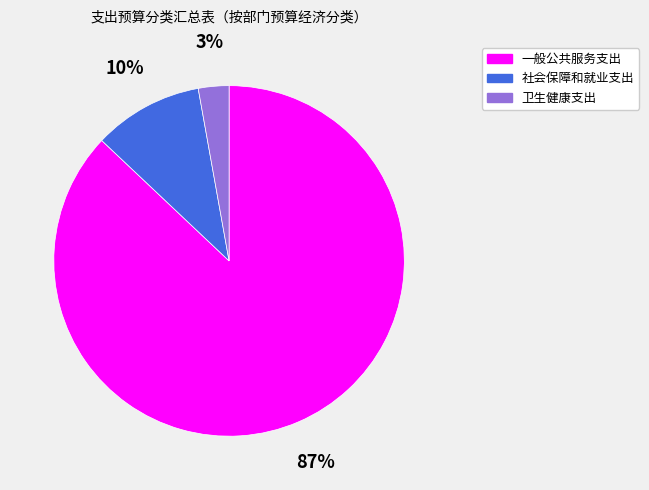

To the nearest percent, what percentage of the pie is 社会保障和就业支出?

10%